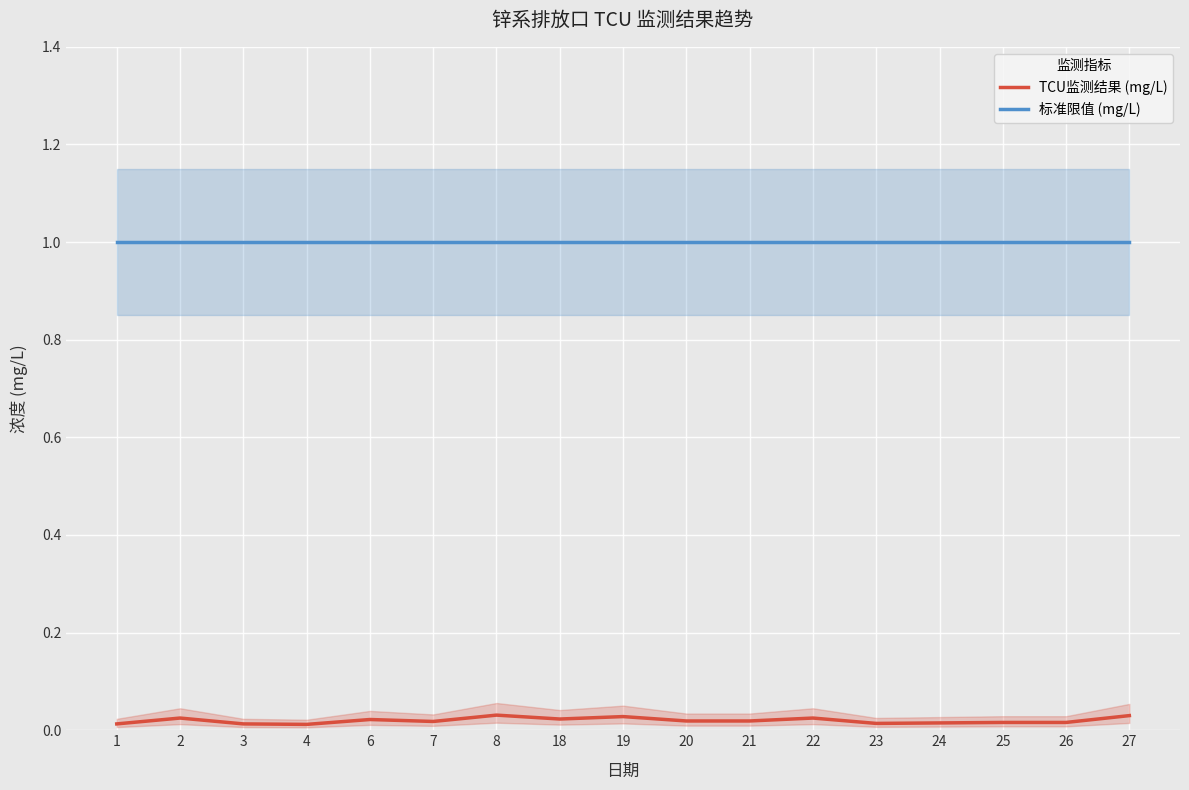

Which category has the highest value in the TCU监测结果 (mg/L) series?

8